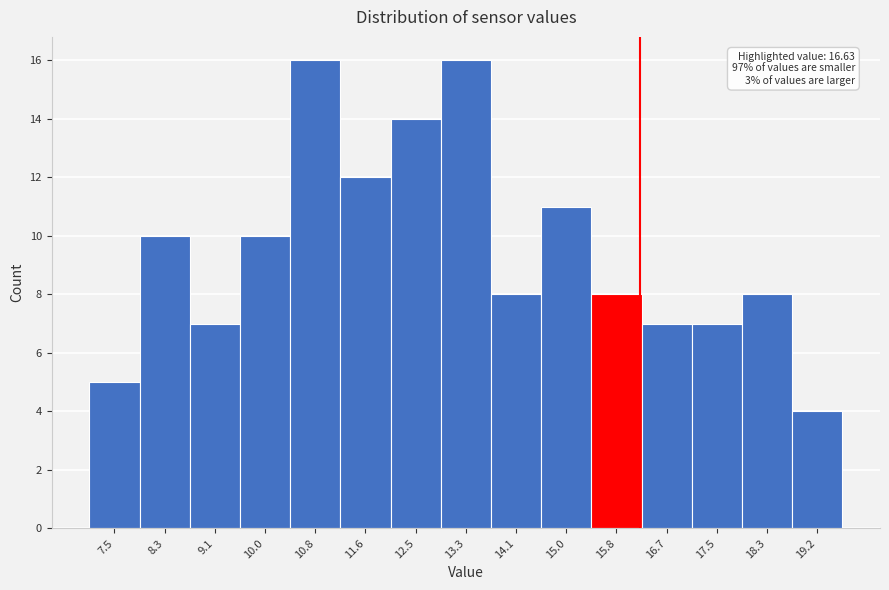

Reading right to left, list all the values displayed in this chart.

19.2=4	18.3=8	17.5=7	16.7=7	15.8=8	15.0=11	14.1=8	13.3=16	12.5=14	11.6=12	10.8=16	10.0=10	9.1=7	8.3=10	7.5=5